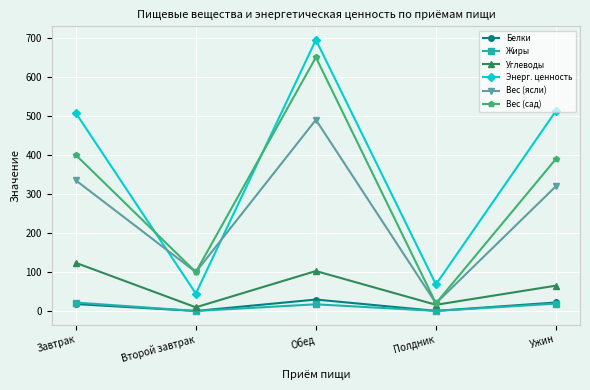

What is the difference between the second highest and minimum values in the Белки series?

21.7